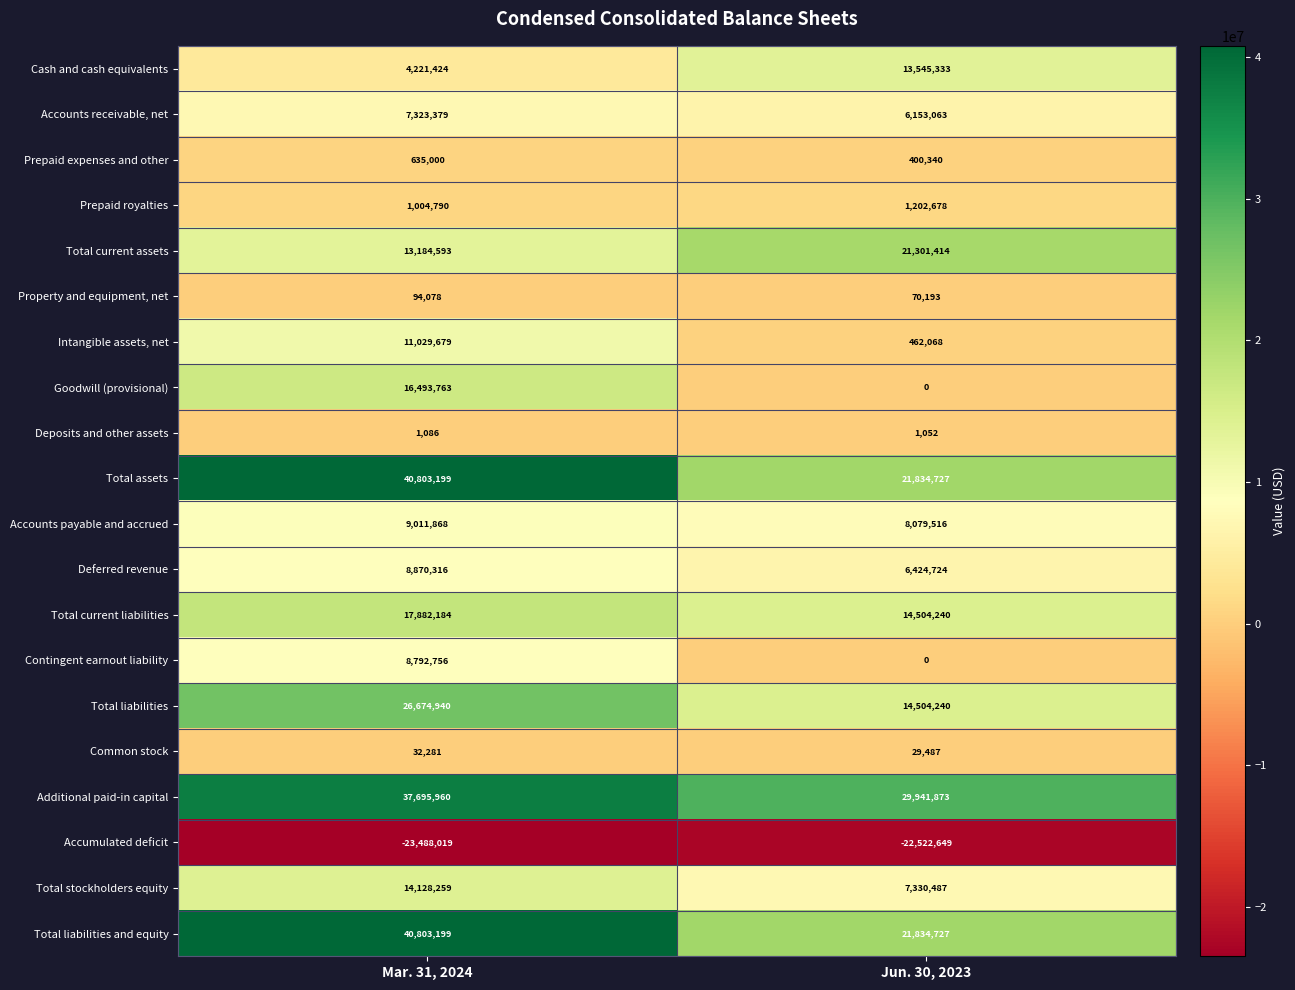

Which series has the largest total across all categories?

Additional paid-in capital